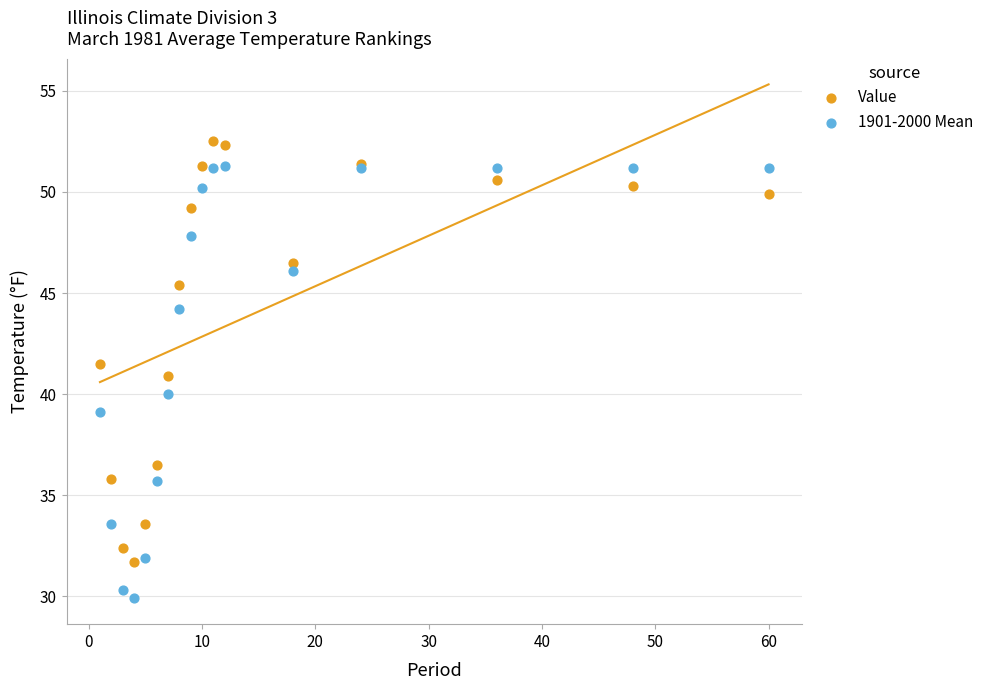

Which series reaches the minimum Y coordinate?

1901-2000 Mean